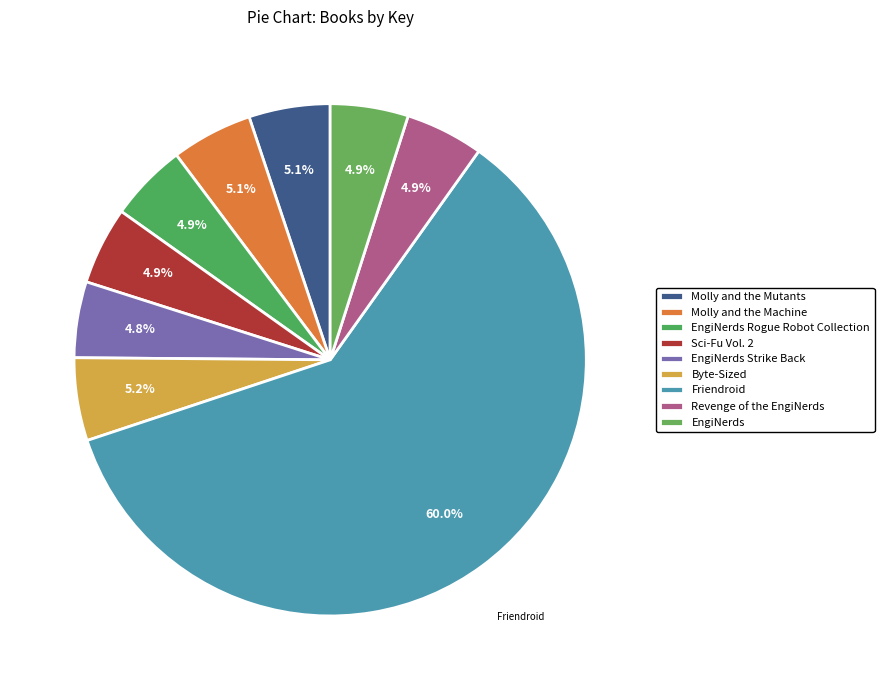

How many slices are in this pie chart?

9